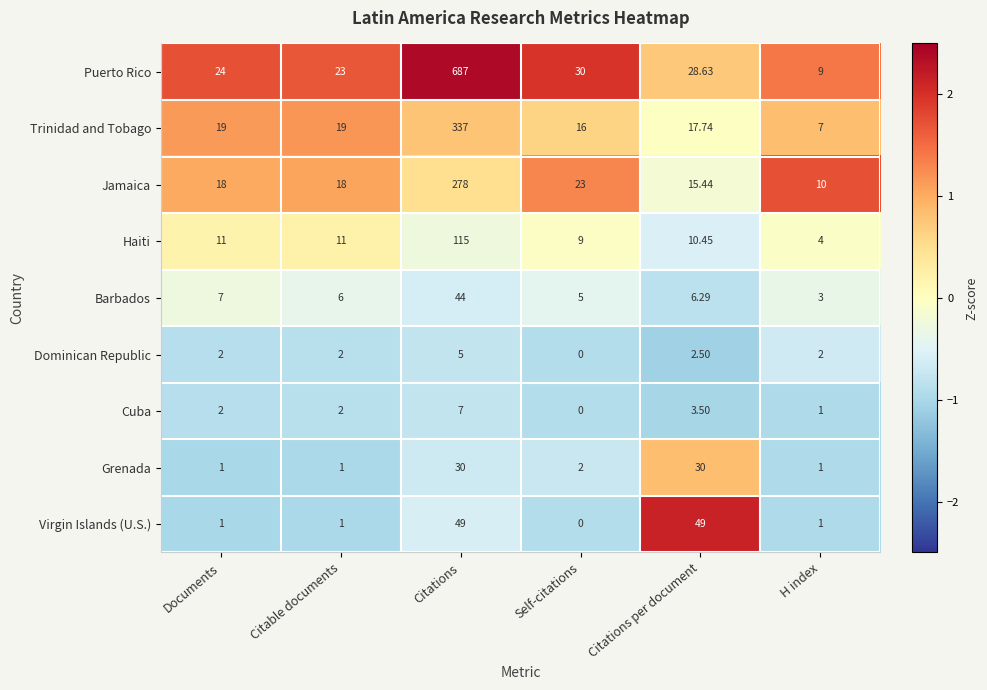

Which label corresponds to the largest value in the chart?

Citations